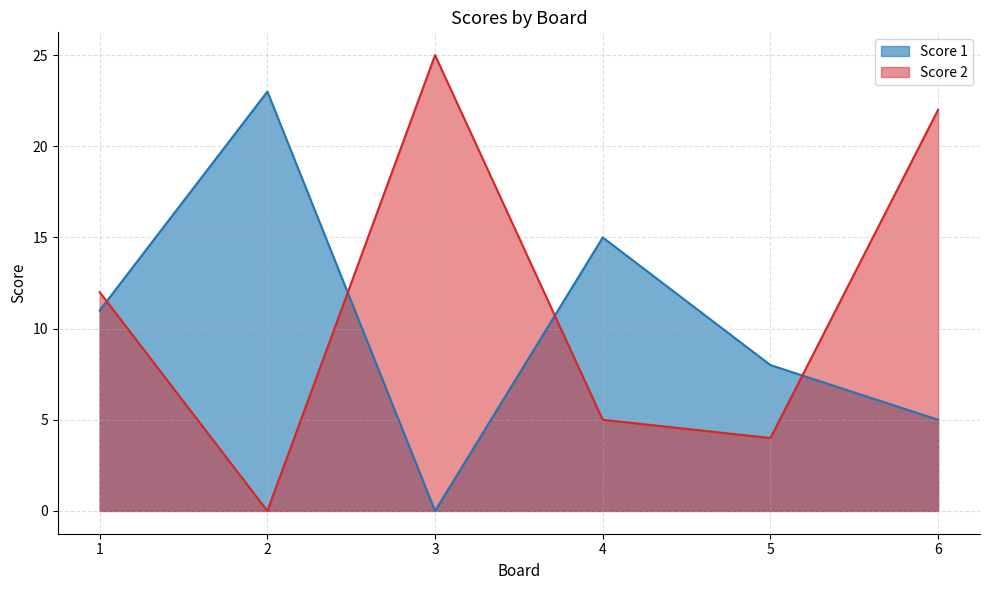

At which label is Score 1 closest to 11?

1